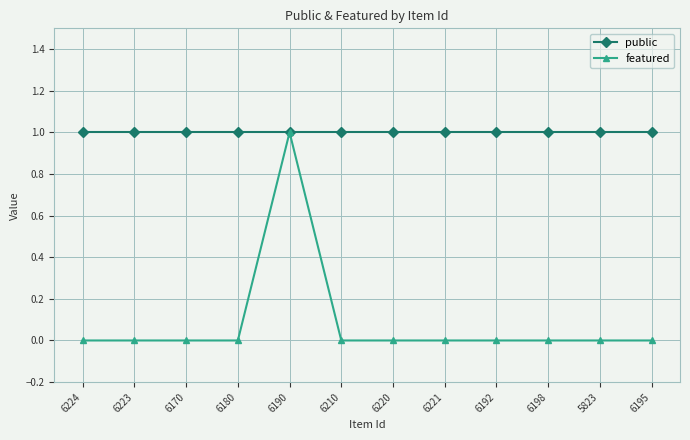

Does the chart display data point markers on the line(s)?

Yes